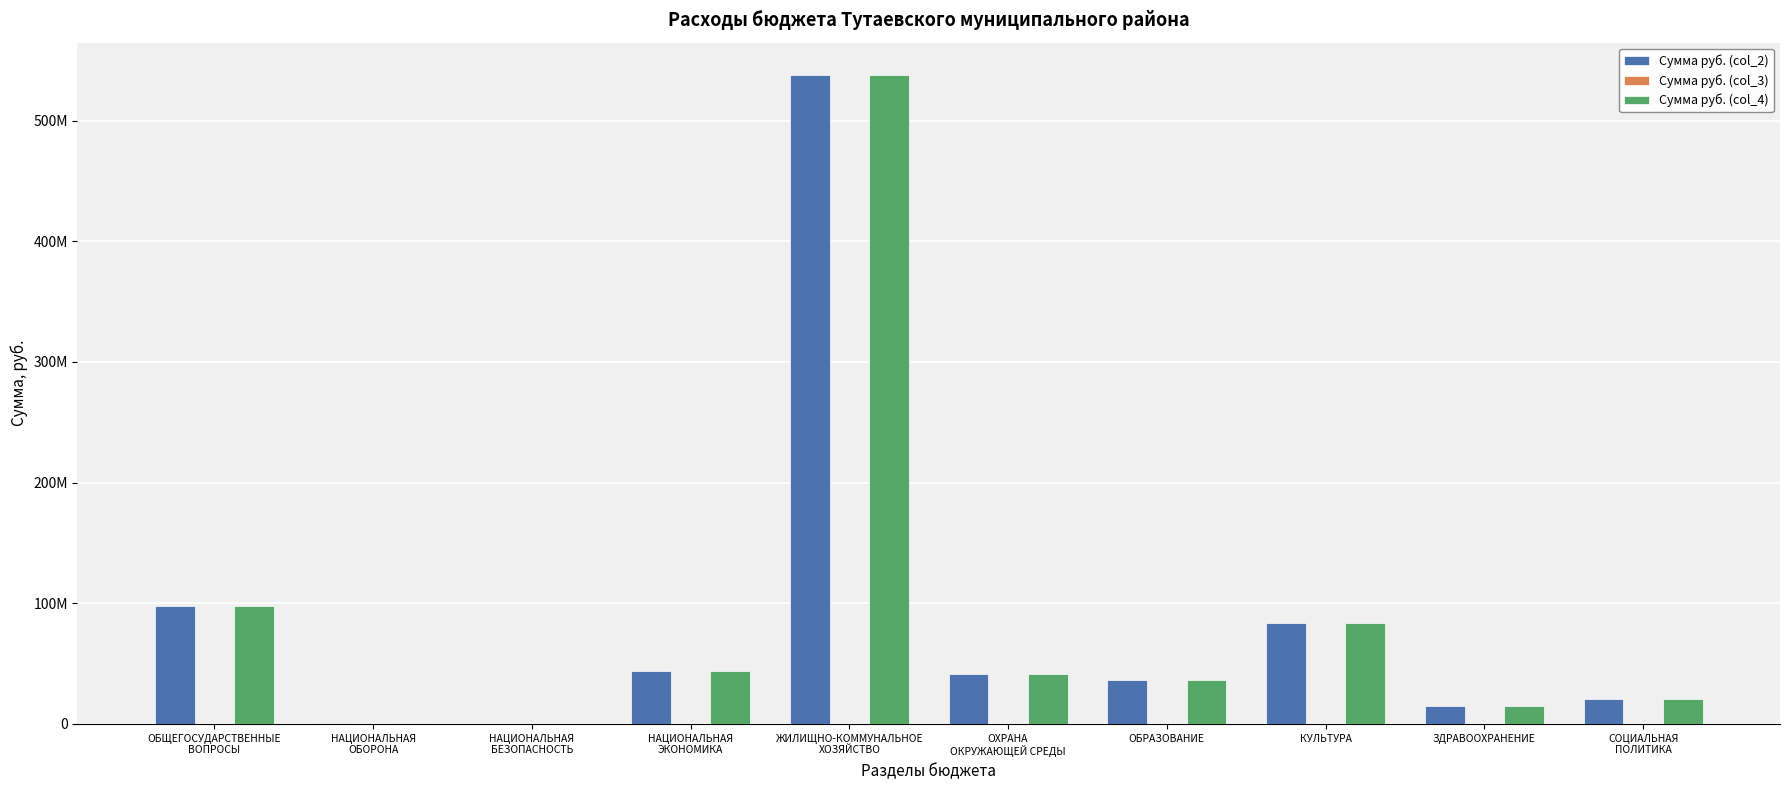

Rank the categories by Сумма руб. (col_2) value from highest to lowest.

ЖИЛИЩНО-КОММУНАЛЬНОЕ
ХОЗЯЙСТВО, ОБЩЕГОСУДАРСТВЕННЫЕ
ВОПРОСЫ, КУЛЬТУРА, НАЦИОНАЛЬНАЯ
ЭКОНОМИКА, ОХРАНА
ОКРУЖАЮЩЕЙ СРЕДЫ, ОБРАЗОВАНИЕ, СОЦИАЛЬНАЯ
ПОЛИТИКА, ЗДРАВООХРАНЕНИЕ, НАЦИОНАЛЬНАЯ
ОБОРОНА, НАЦИОНАЛЬНАЯ
БЕЗОПАСНОСТЬ